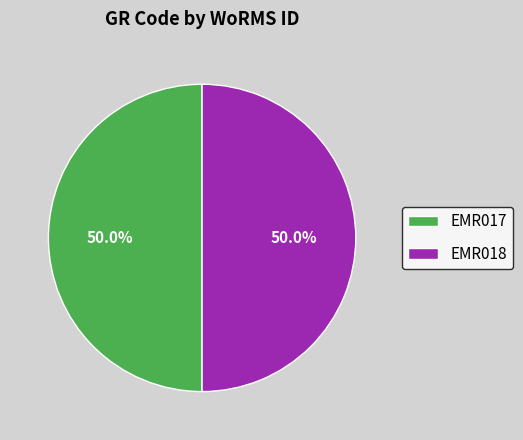

What percentage is the EMR018 slice, to the nearest percent?

50%